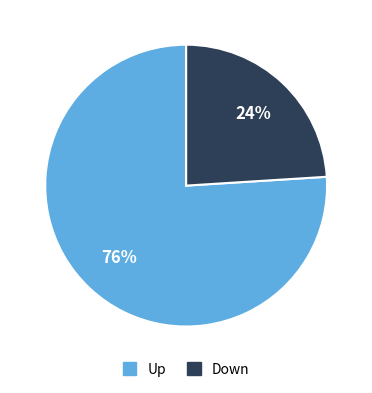

Approximately how many times larger is the value at Up compared to Down?

3.2